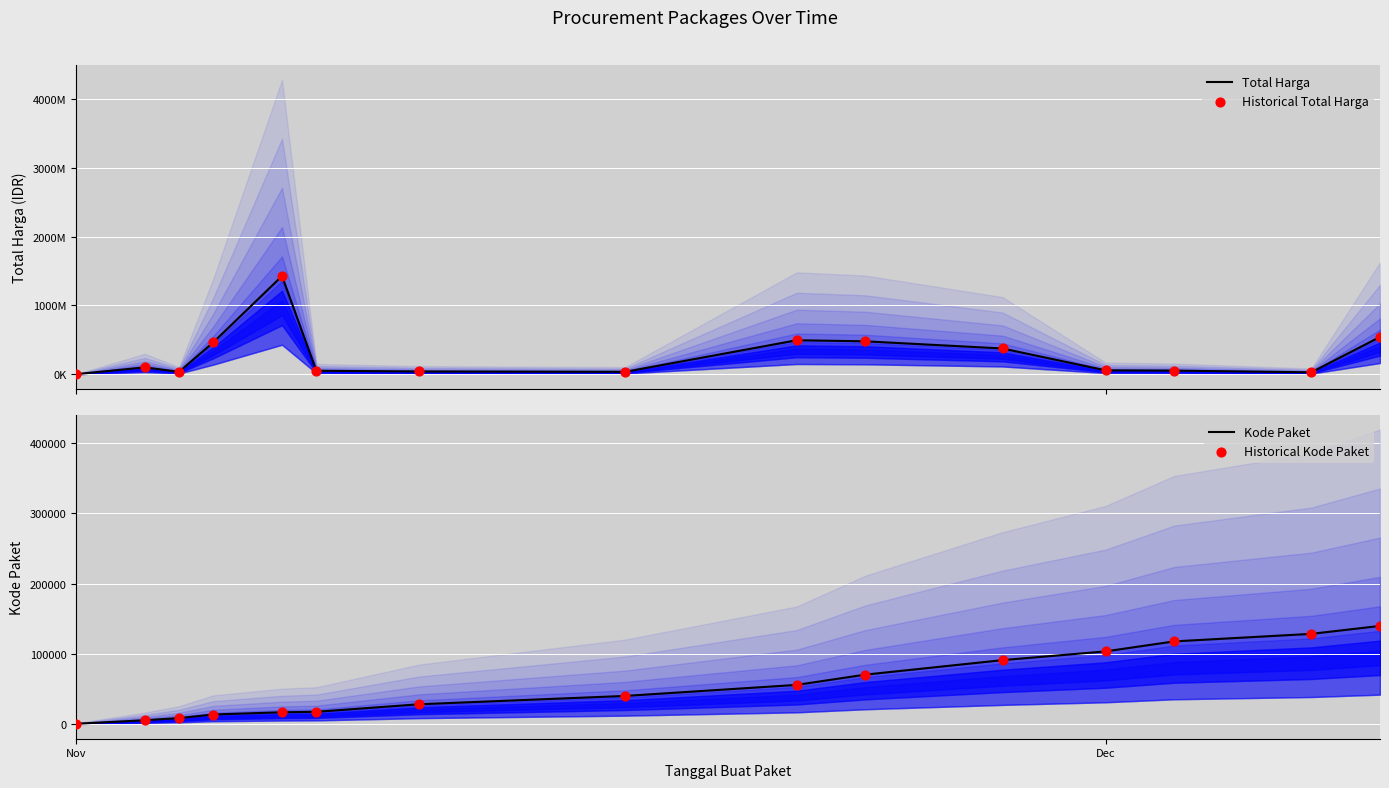

Which series has the largest total across all categories?

Total Harga